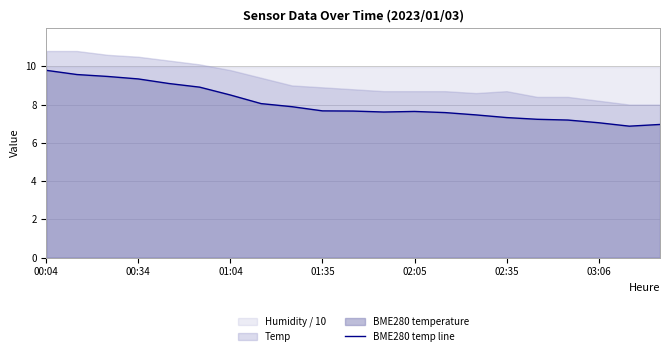

What is the maximum value for BME280 temp line?

9.8